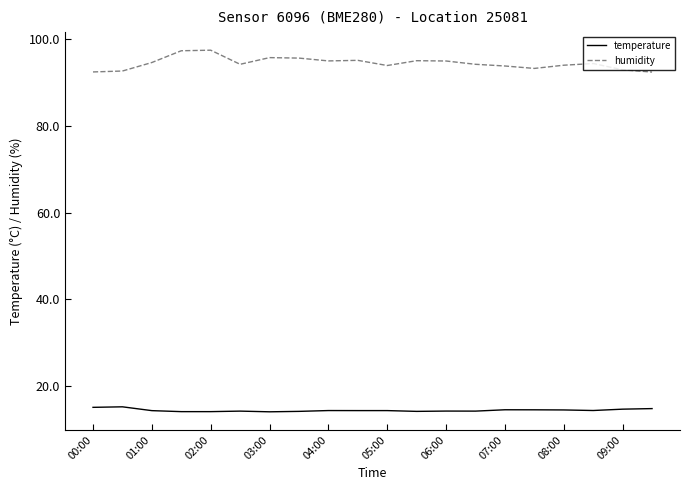

What is the maximum value shown in the chart?

97.4